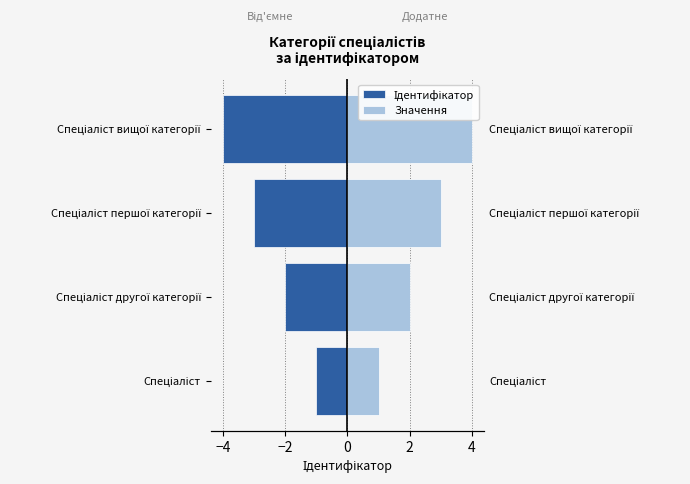

The value of Значення at Спеціаліст is 1. True or false?

False